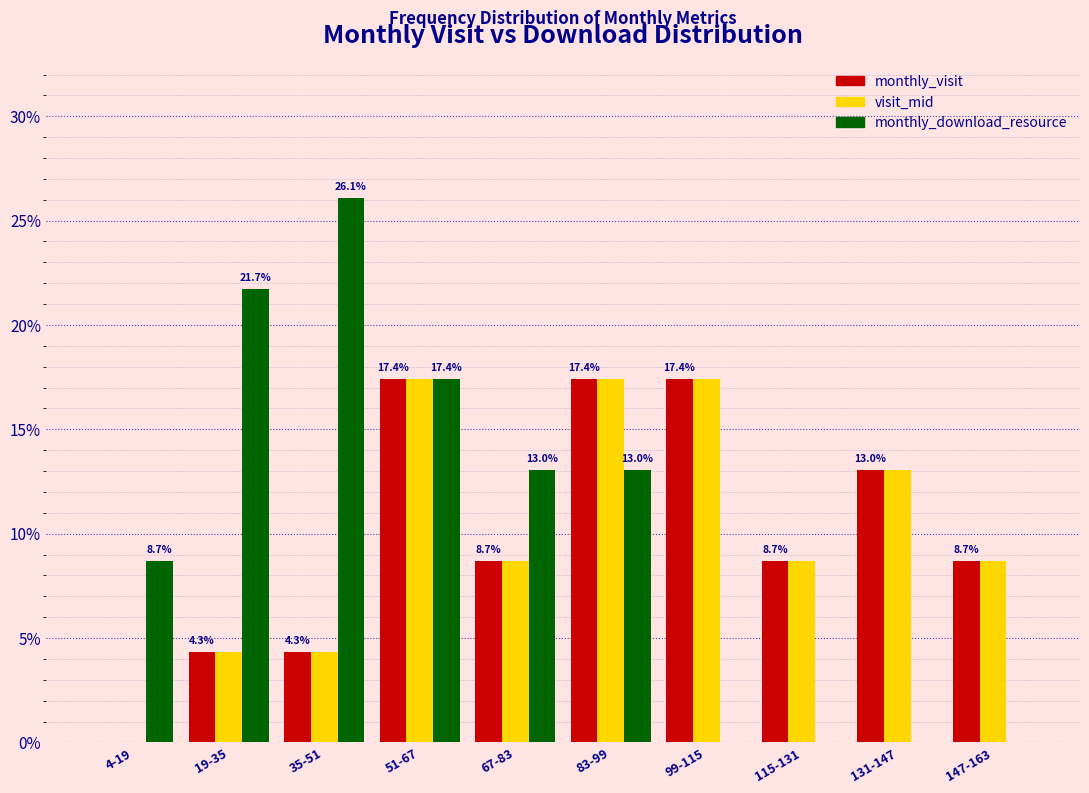

Reading left to right, transcribe all the data shown in this chart.

monthly_visit: 4-19=0.0	19-35=4.3	35-51=4.3	51-67=17.4	67-83=8.7	83-99=17.4	99-115=17.4	115-131=8.7	131-147=13.0	147-163=8.7
visit_mid: 4-19=0.0	19-35=4.3	35-51=4.3	51-67=17.4	67-83=8.7	83-99=17.4	99-115=17.4	115-131=8.7	131-147=13.0	147-163=8.7
monthly_download_resource: 4-19=8.7	19-35=21.7	35-51=26.1	51-67=17.4	67-83=13.0	83-99=13.0	99-115=0.0	115-131=0.0	131-147=0.0	147-163=0.0